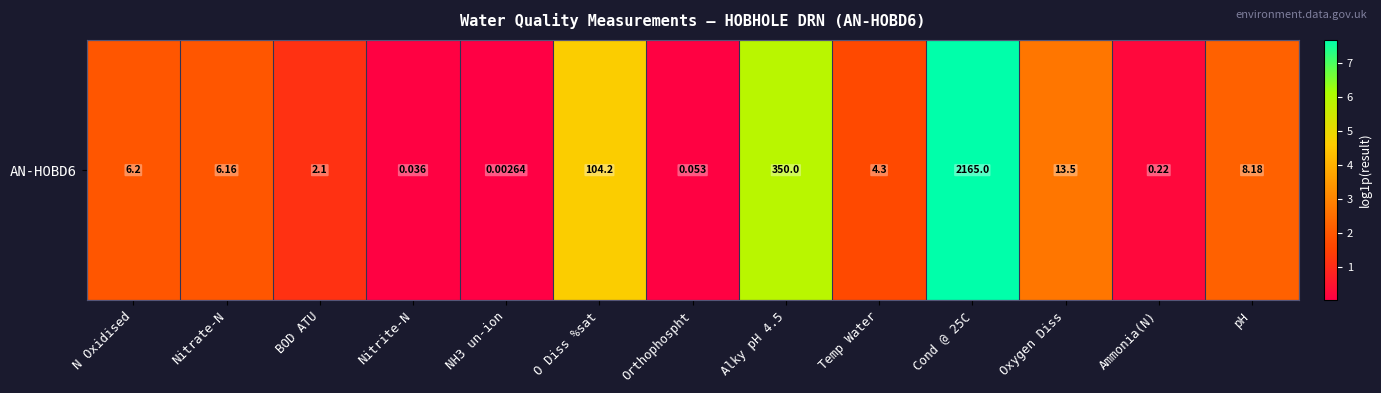

List the labels in order of value, largest first.

Cond @ 25C, Alky pH 4.5, O Diss %sat, Oxygen Diss, pH, N Oxidised, Nitrate-N, Temp Water, BOD ATU, Ammonia(N), Orthophospht, Nitrite-N, NH3 un-ion